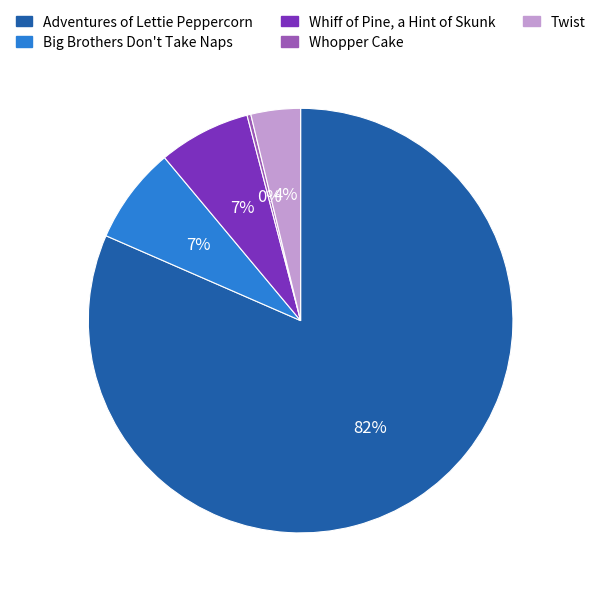

Combined, do Whiff of Pine, a Hint of Skunk and Adventures of Lettie Peppercorn account for over 50%?

Yes